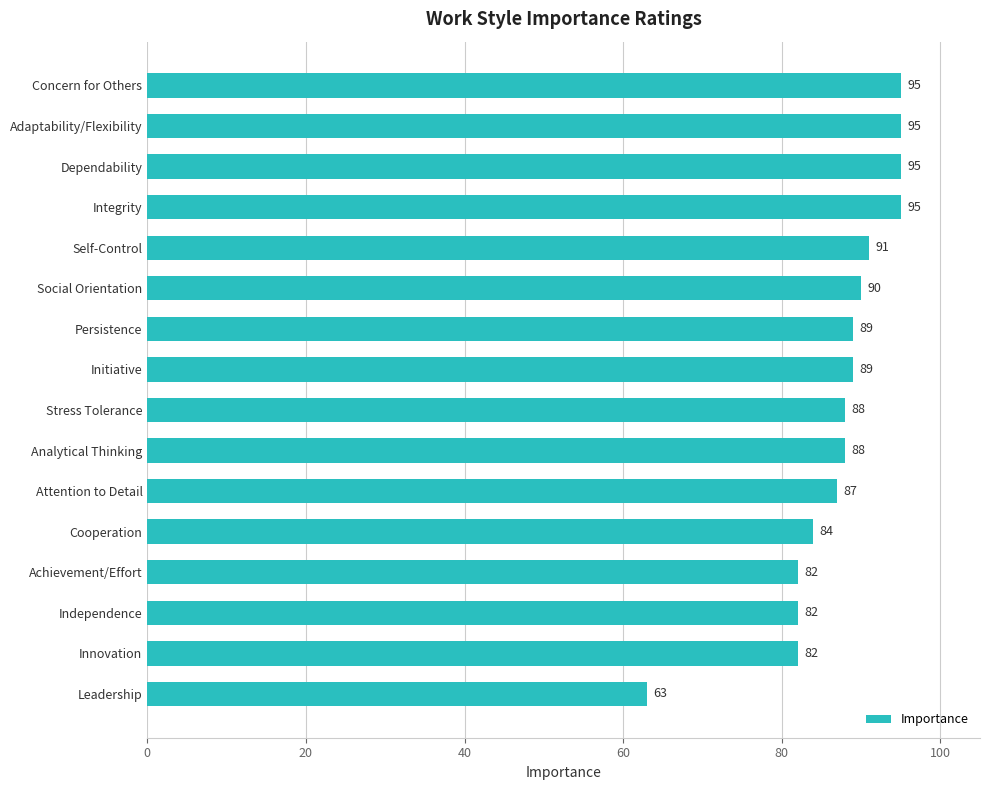

What is the change in value from Cooperation to Social Orientation?

+6